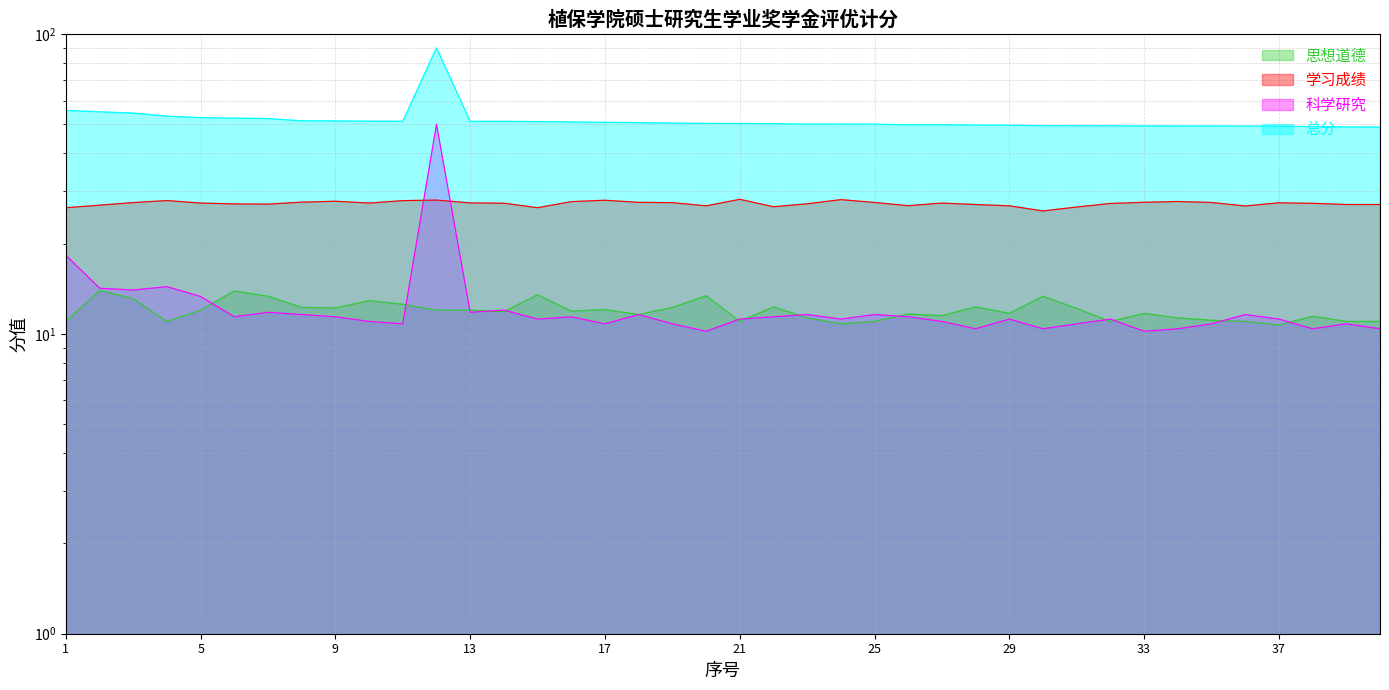

What is the spread (max minus min) of values at 17?

40.0